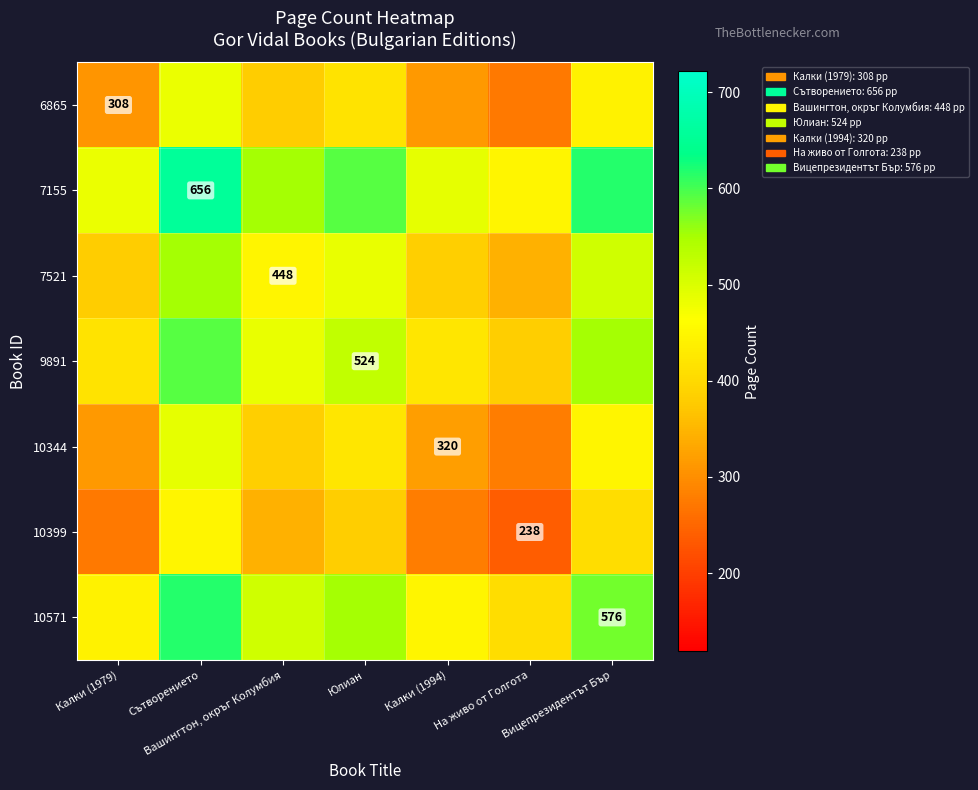

Is it true that 10344 equals 320 at Калки (1994)?

True